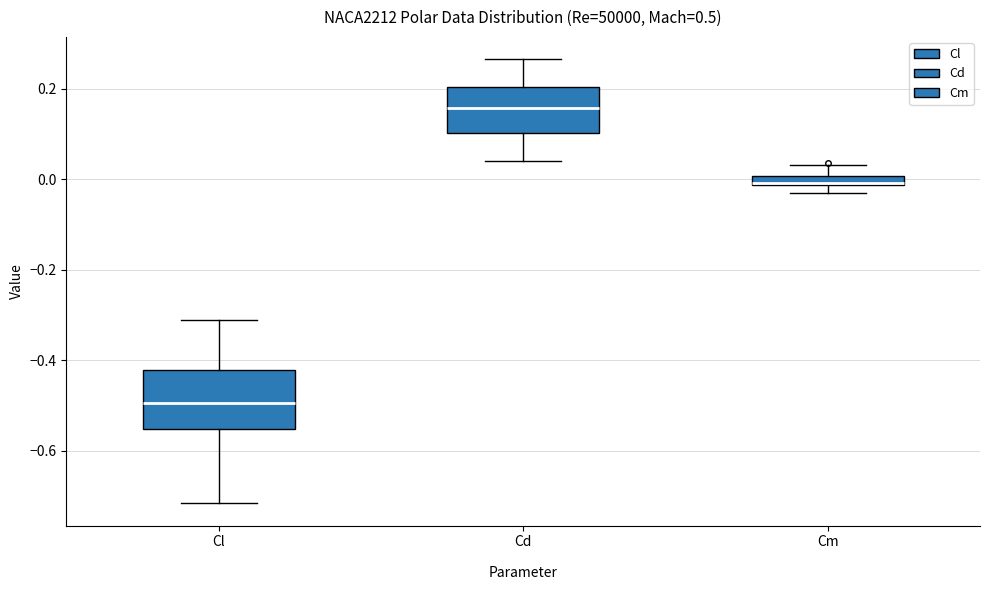

Comparing the boxes themselves (not the whiskers), which one is the tallest?

Cl